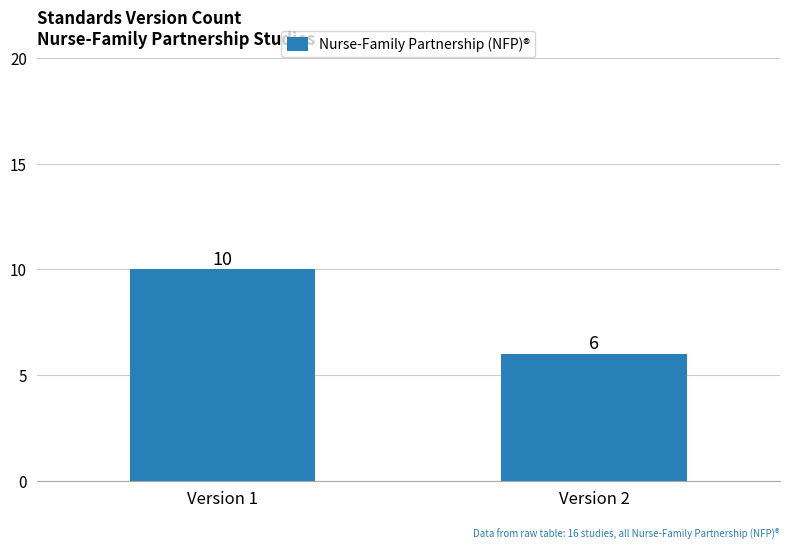

Read the value at Version 2.

6